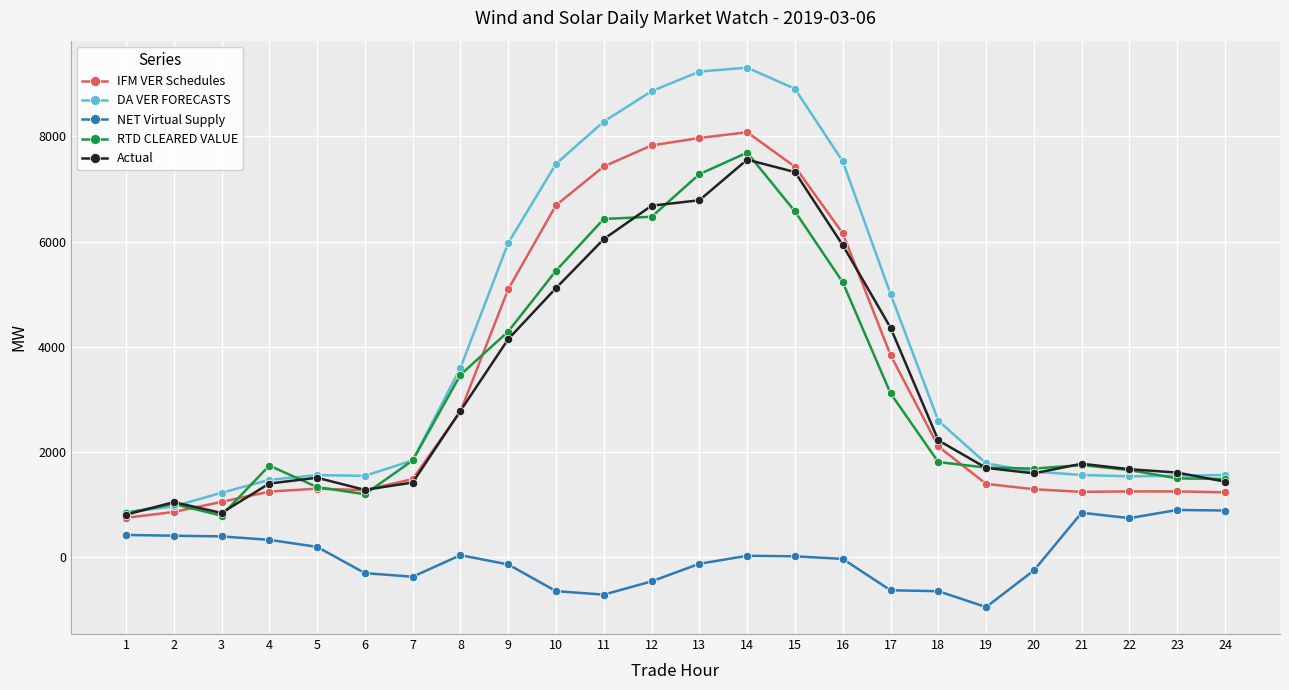

Is this an area chart (filled region under the line)?

No